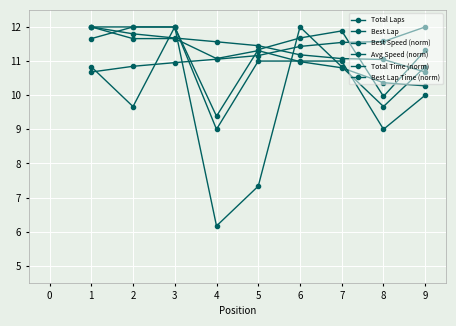

How many values in the Total Time (norm) series are below 11?

2